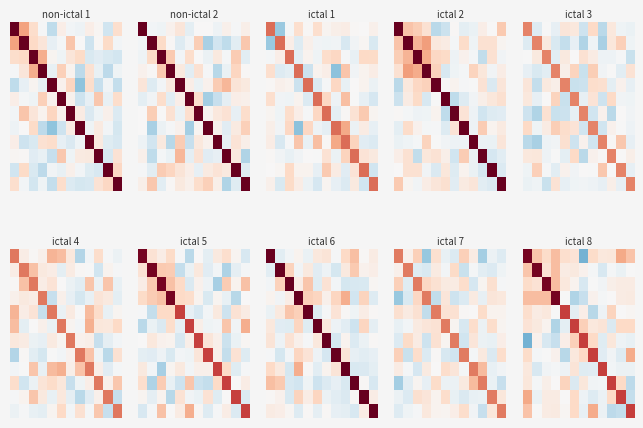

Which has a higher value, 7 or 1?

1